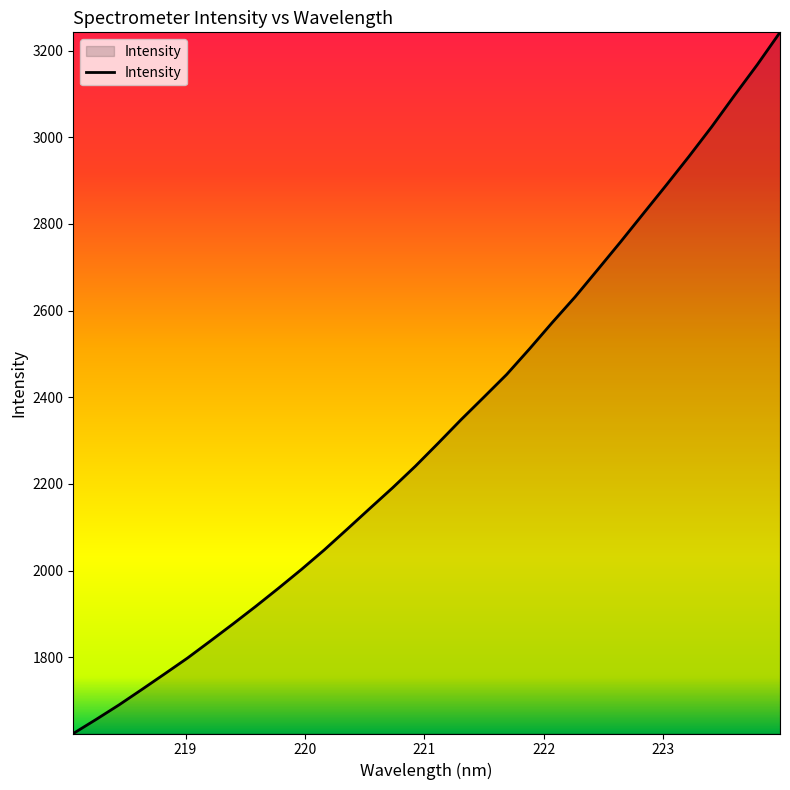

What is the minimum value shown in the chart?

1623.7